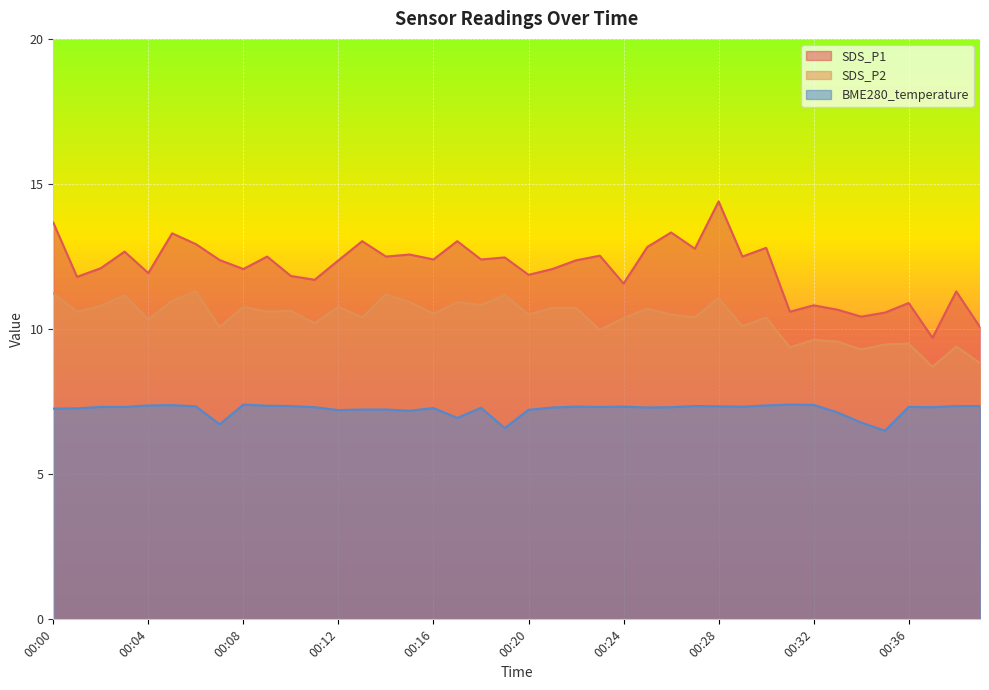

The value of SDS_P2 at 00:04 is 10.3. True or false?

True